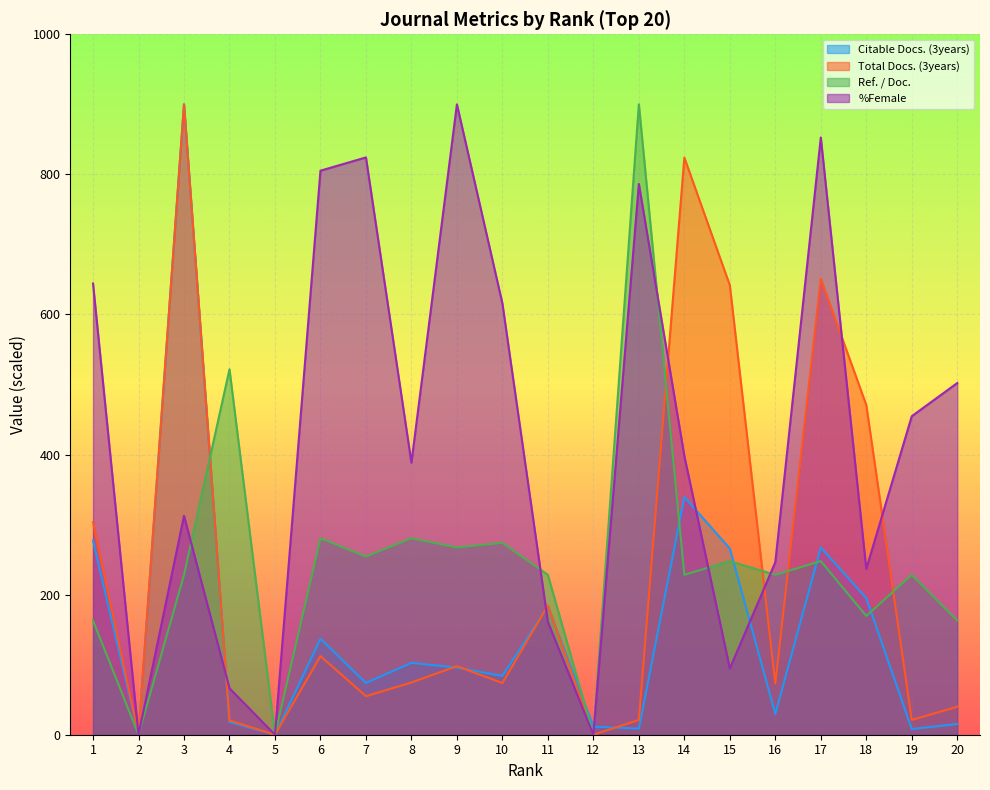

At which label is Total Docs. (3years) closest to 450?

18